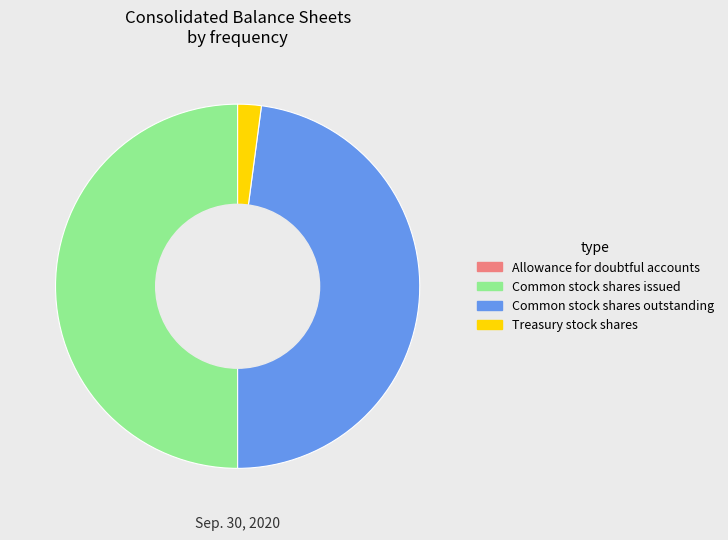

Does Common stock shares outstanding represent more than half of the total?

No